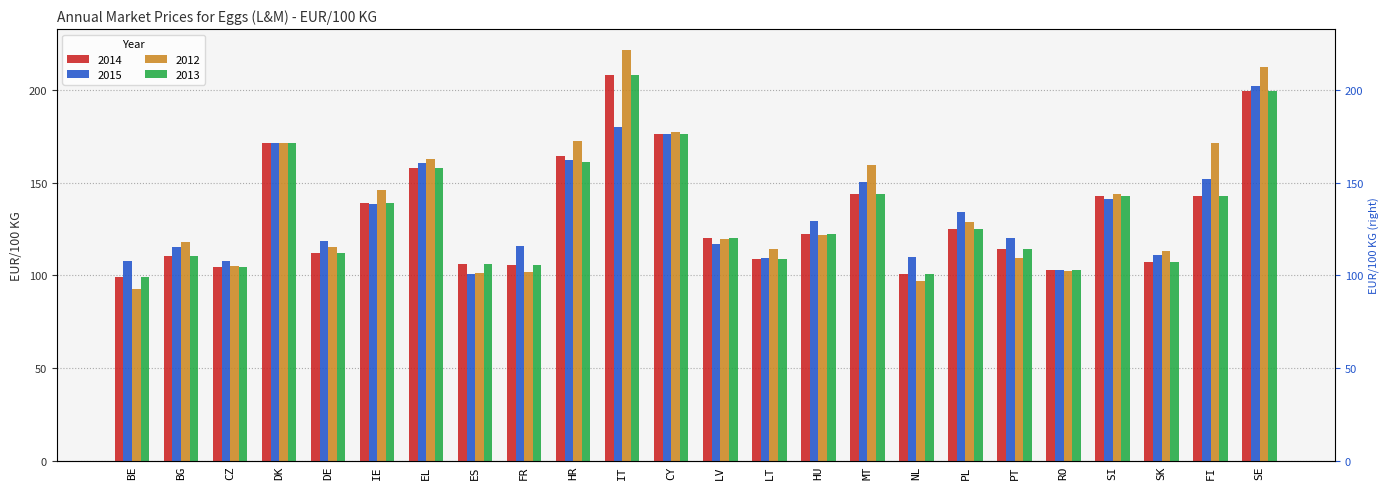

What is the sum of all 2015 values?

3237.5